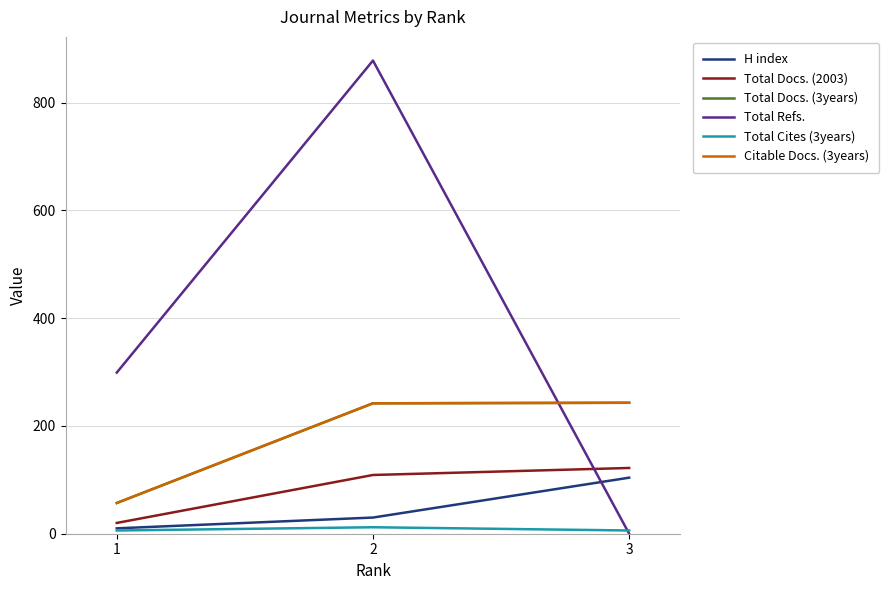

At how many categories does at least one series exceed 500?

1